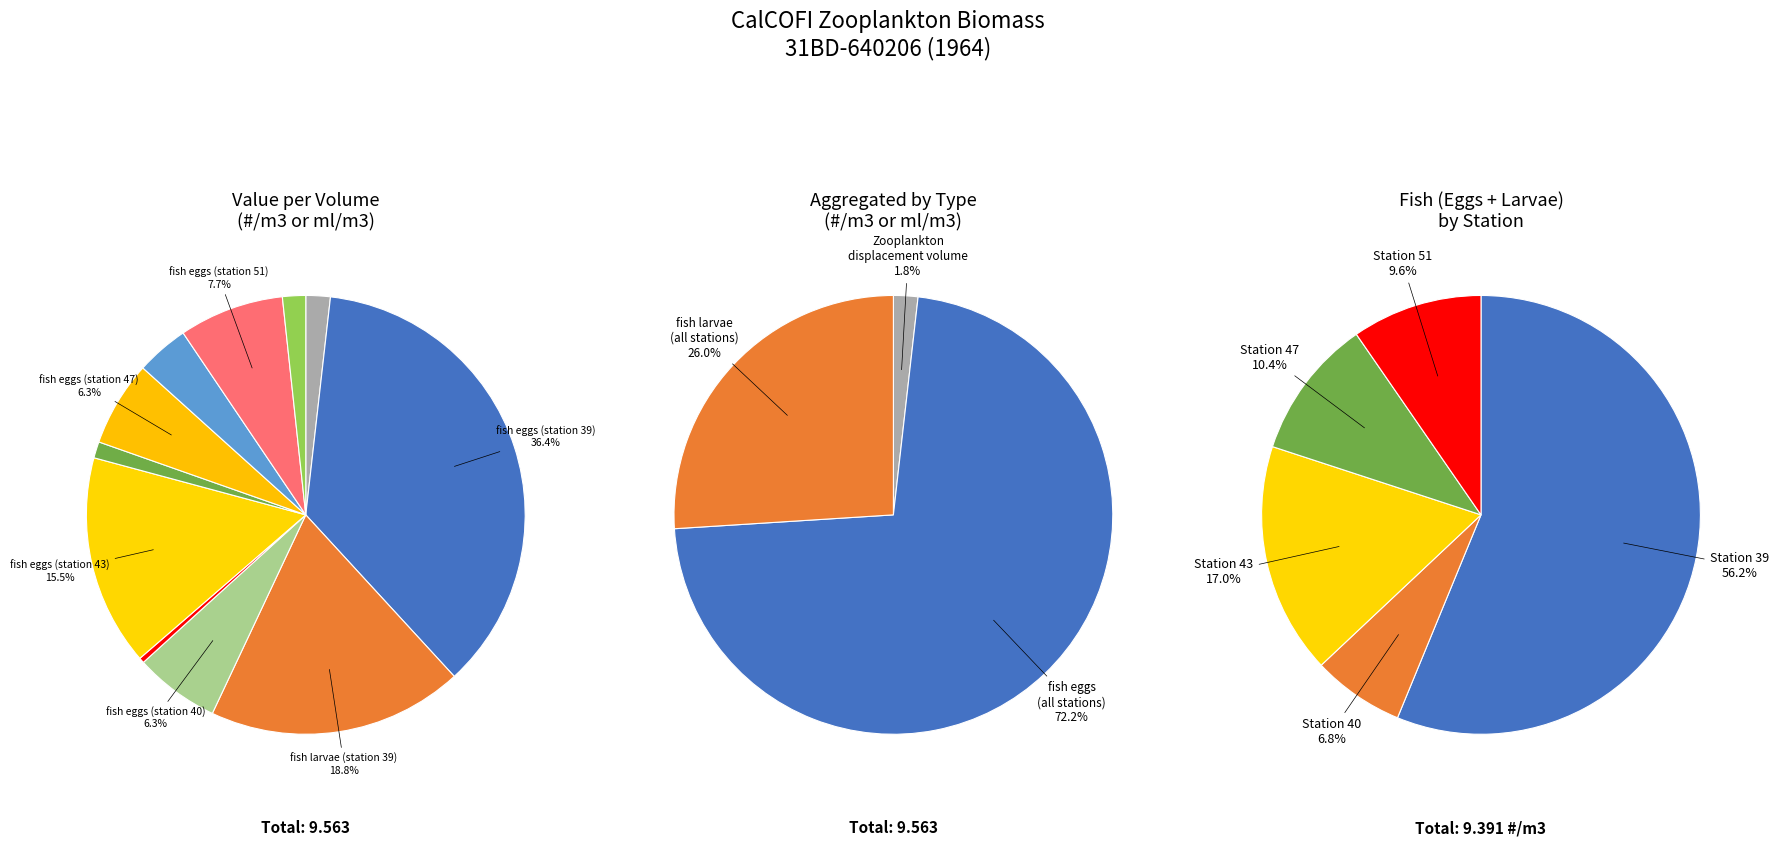

Is fish eggs (station 43) the majority of the pie?

No